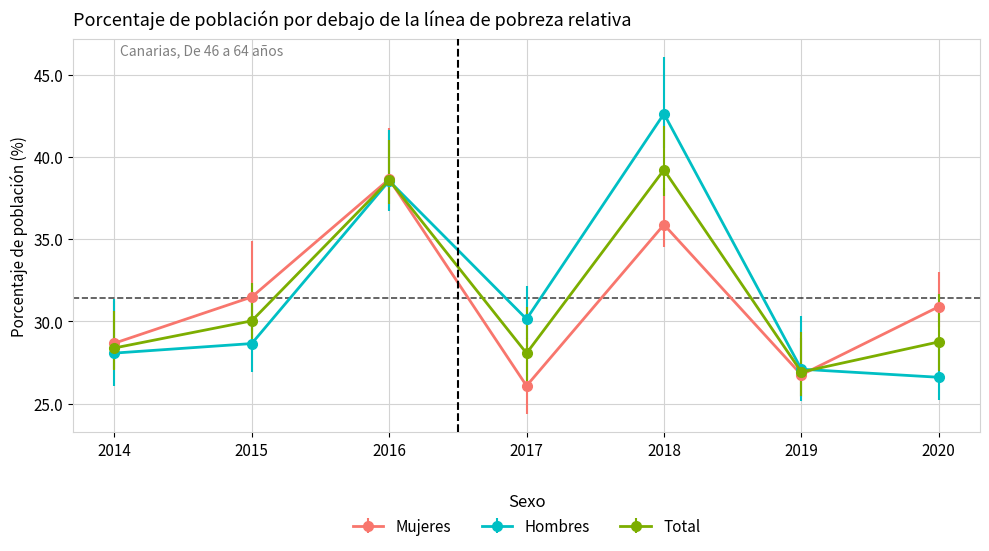

True or false: Mujeres has a value of 10.6 at 2018.

False